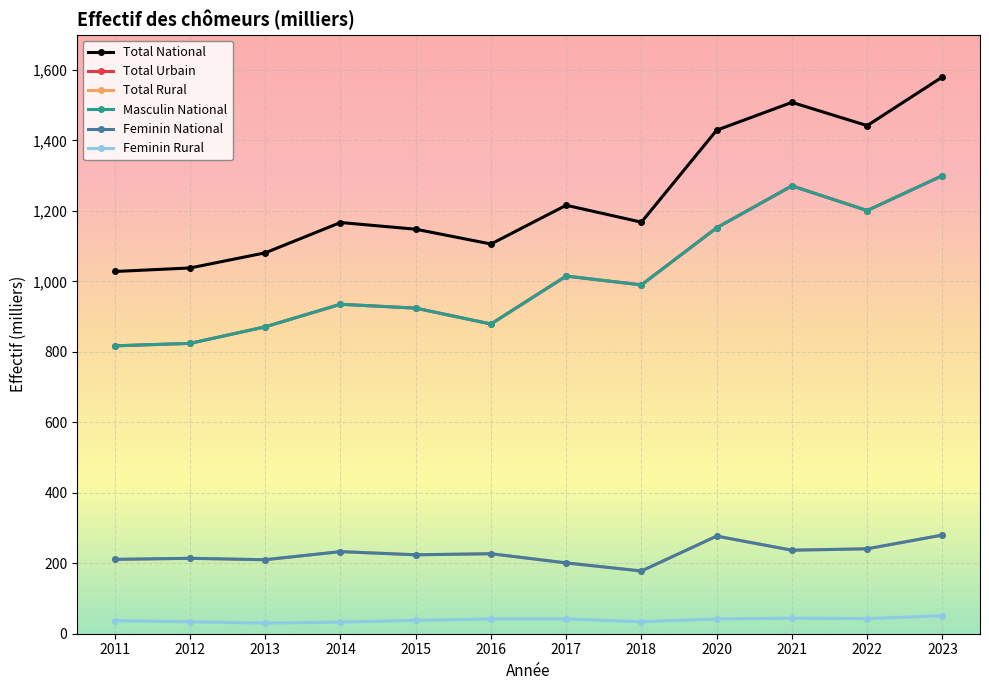

True or false: Masculin National and Feminin Rural intersect in this chart.

False